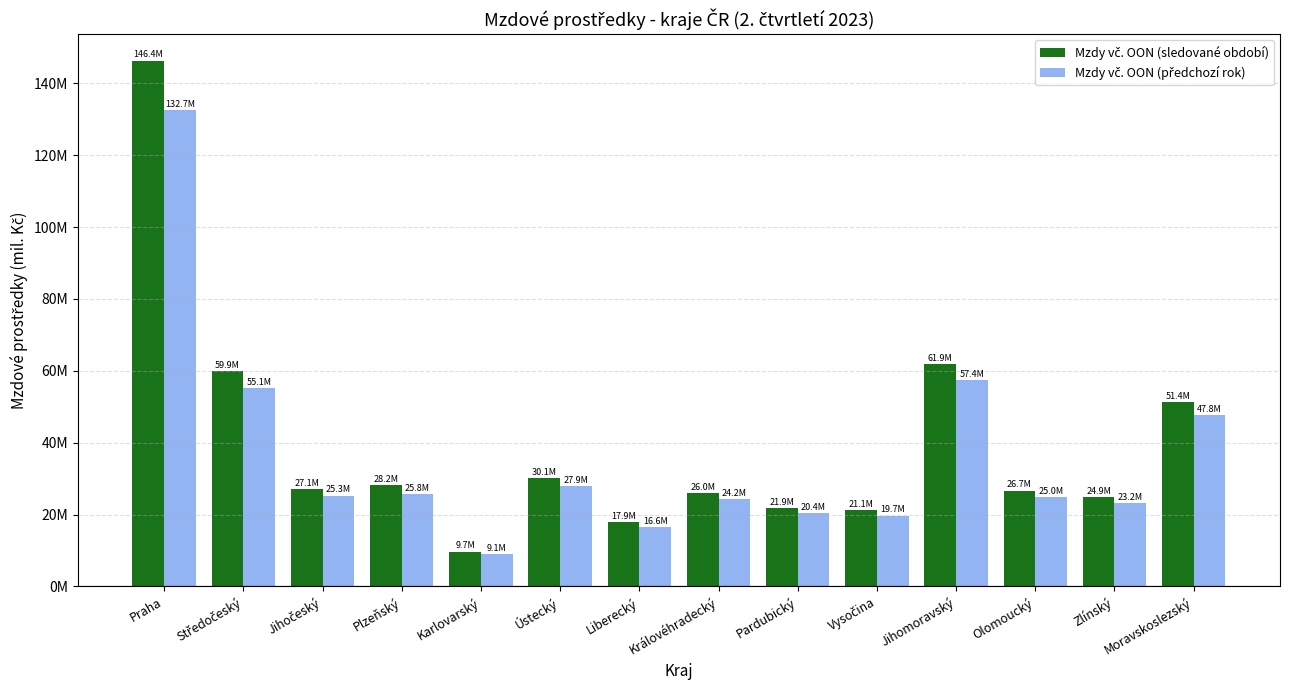

Are the bars horizontal?

No